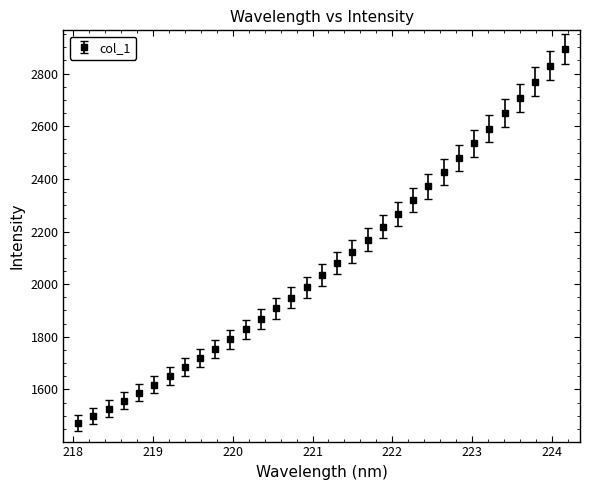

What is the value of the 28th point from the left?

2590.0